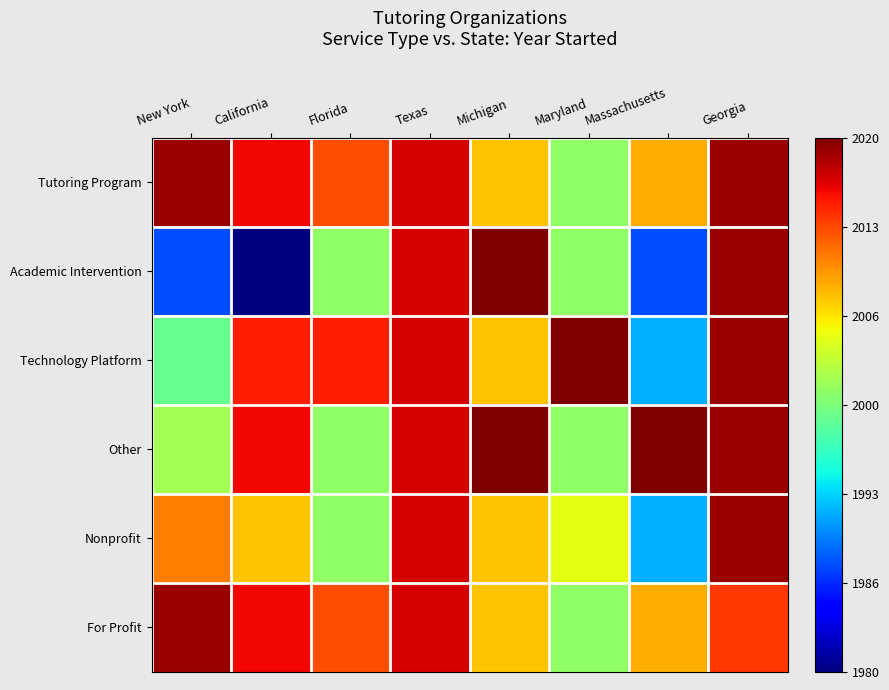

At which category is the sum across all series the highest?

Georgia